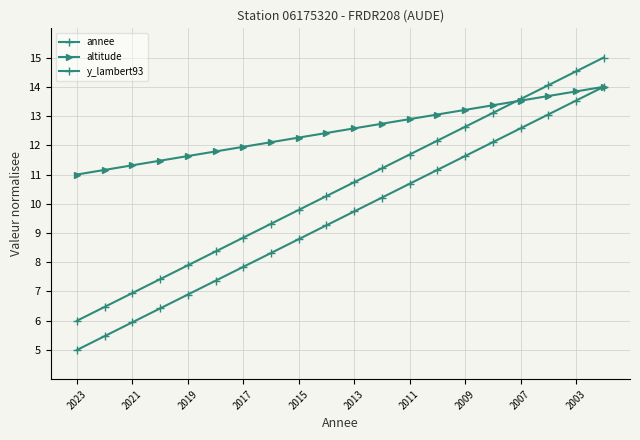

List the series in order of their overall mean, lowest first.

annee, y_lambert93, altitude